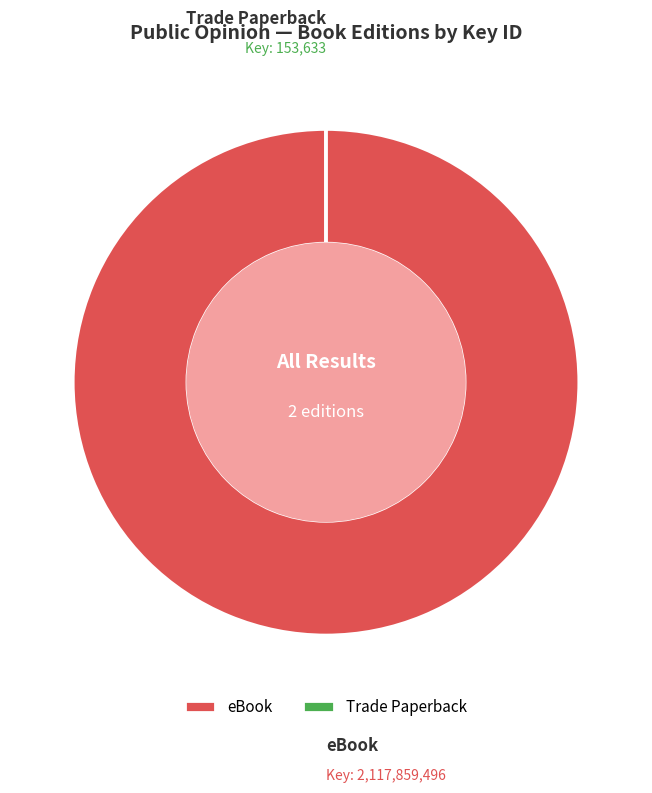

Is eBook the majority of the pie?

Yes